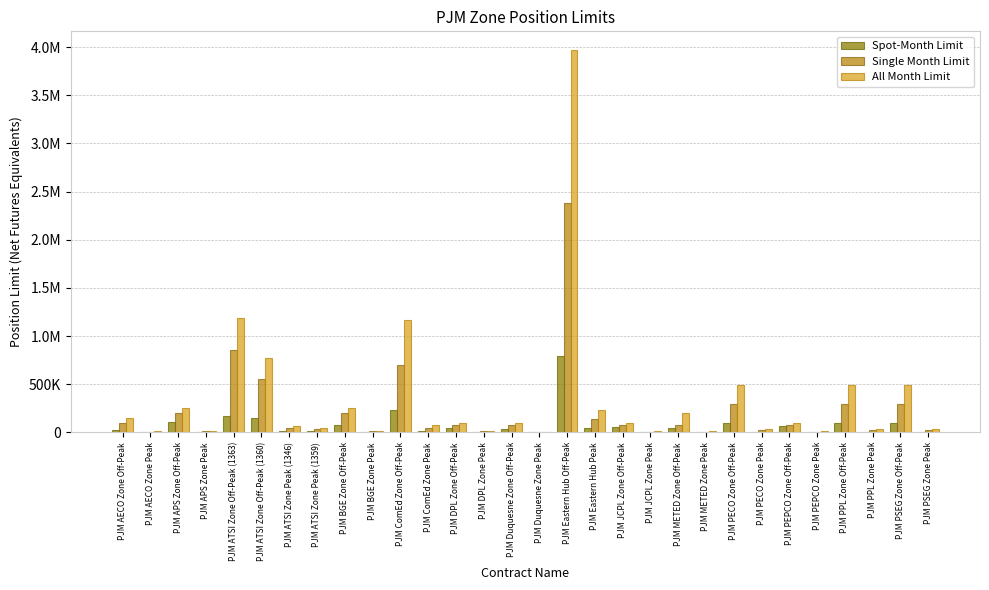

Which category has the highest value in the Spot-Month Limit series?

PJM Eastern Hub Off-Peak